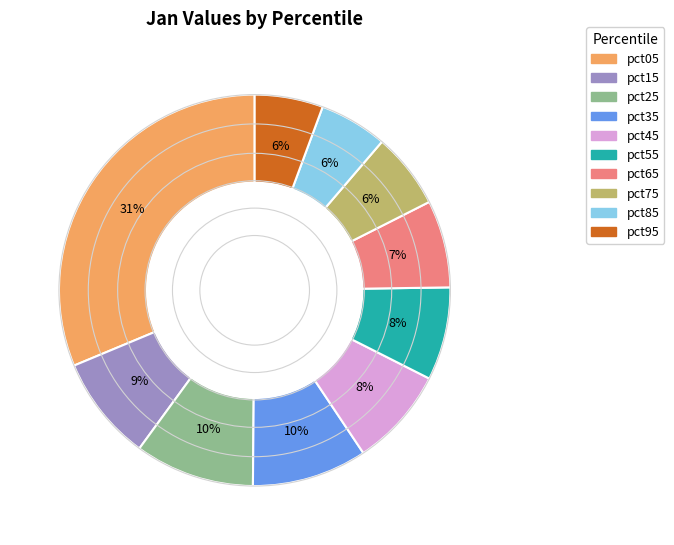

Is the sum of pct85 and pct25 greater than half?

No